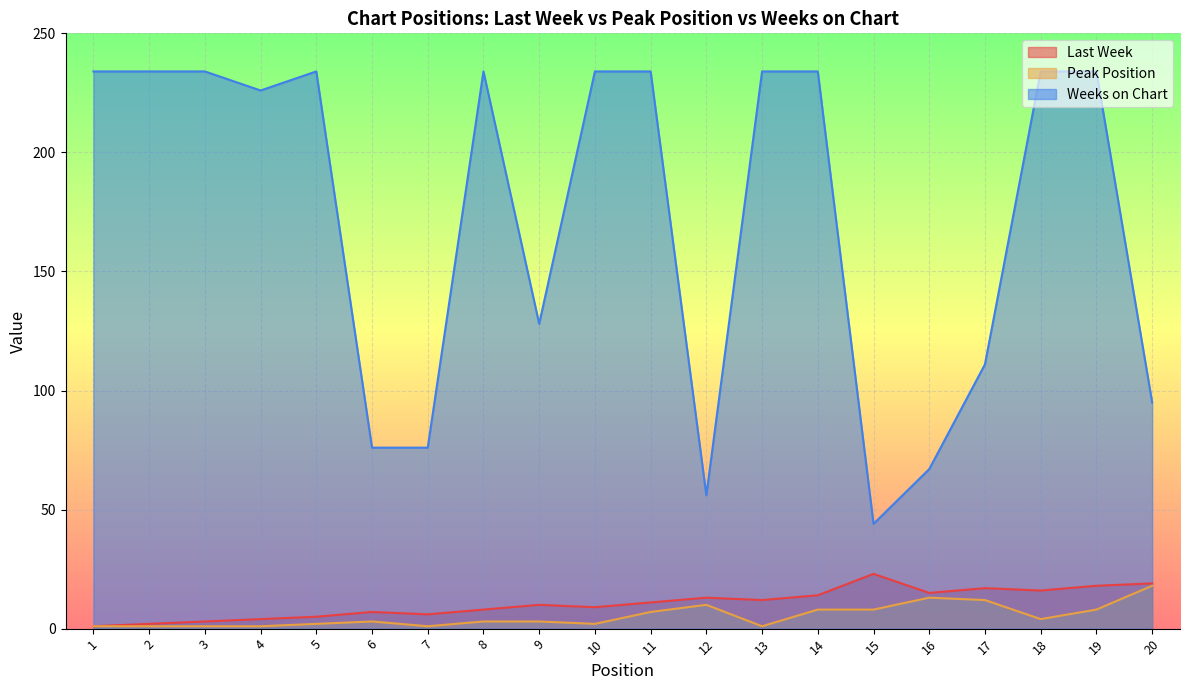

Rank the series by their maximum value, from highest to lowest.

Weeks on Chart, Last Week, Peak Position